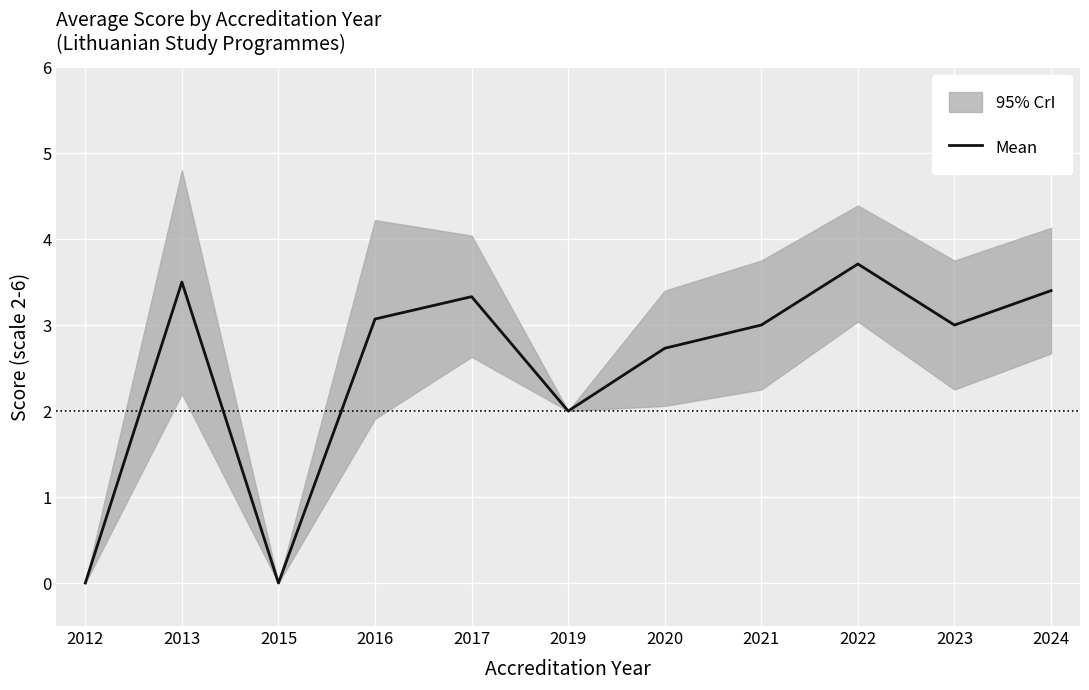

At which category does the chart reach its minimum across all series?

2012